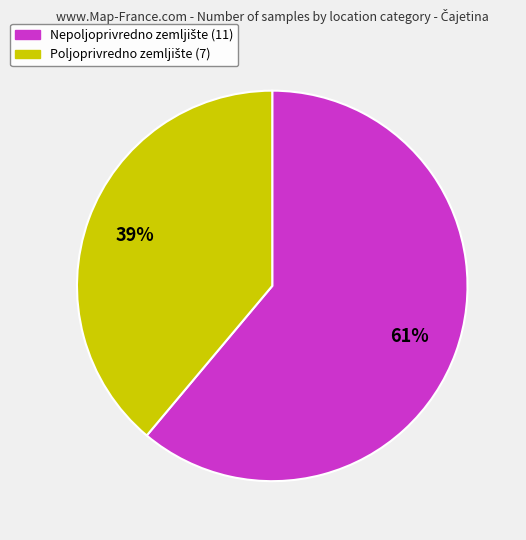

Does any single category account for the majority?

Yes